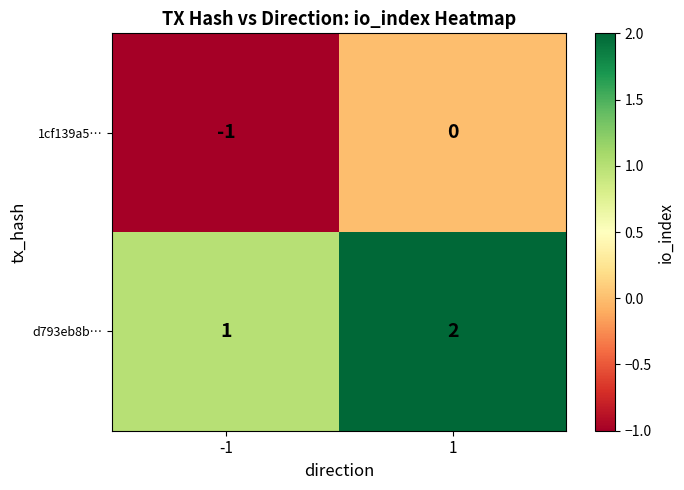

Reading left to right, what are all the values shown in this chart?

1cf139a5…: -1	0
d793eb8b…: 1	2